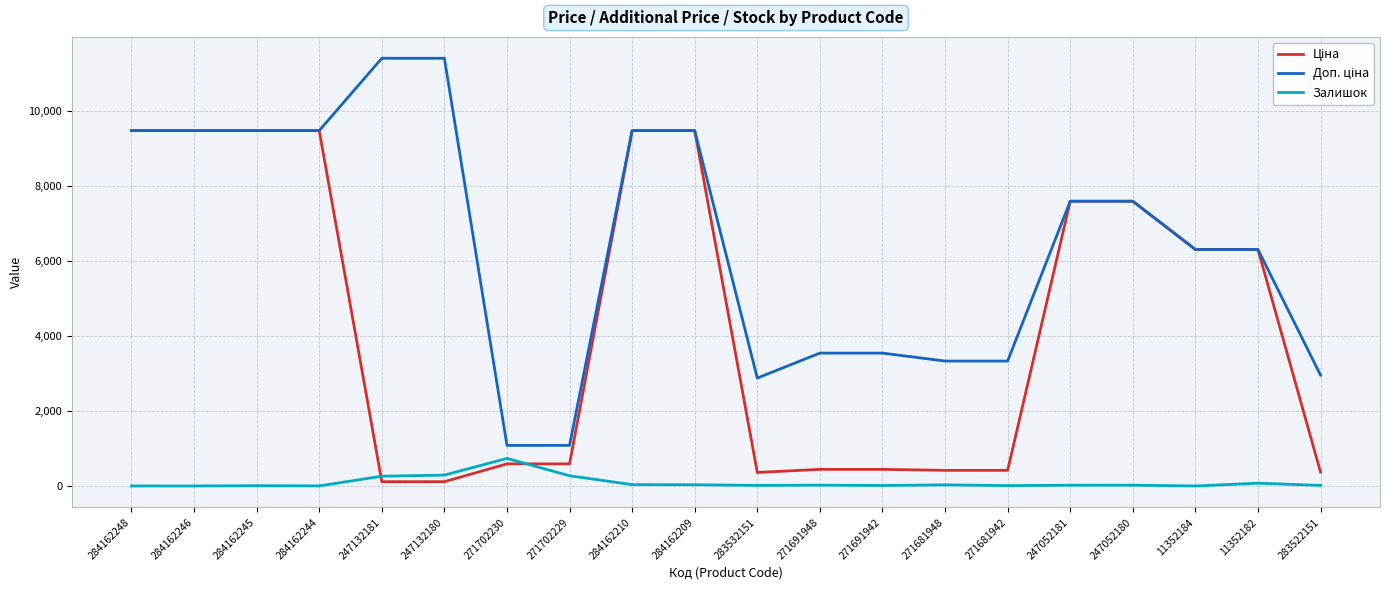

What is the spread (max minus min) of values at 271702229?

809.7